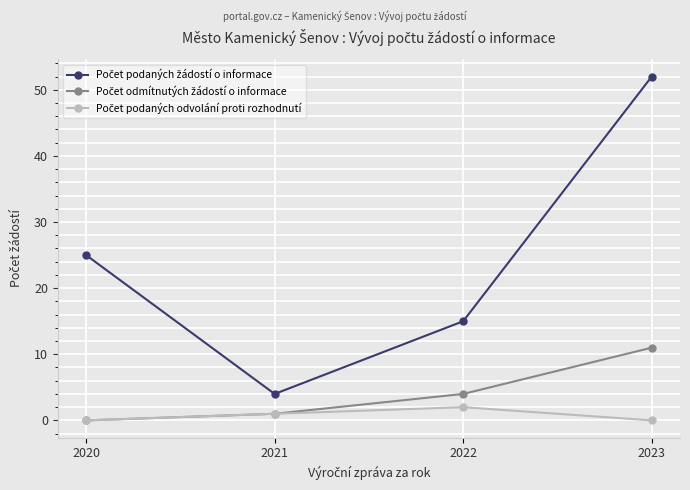

Count the number of data series in this chart.

3